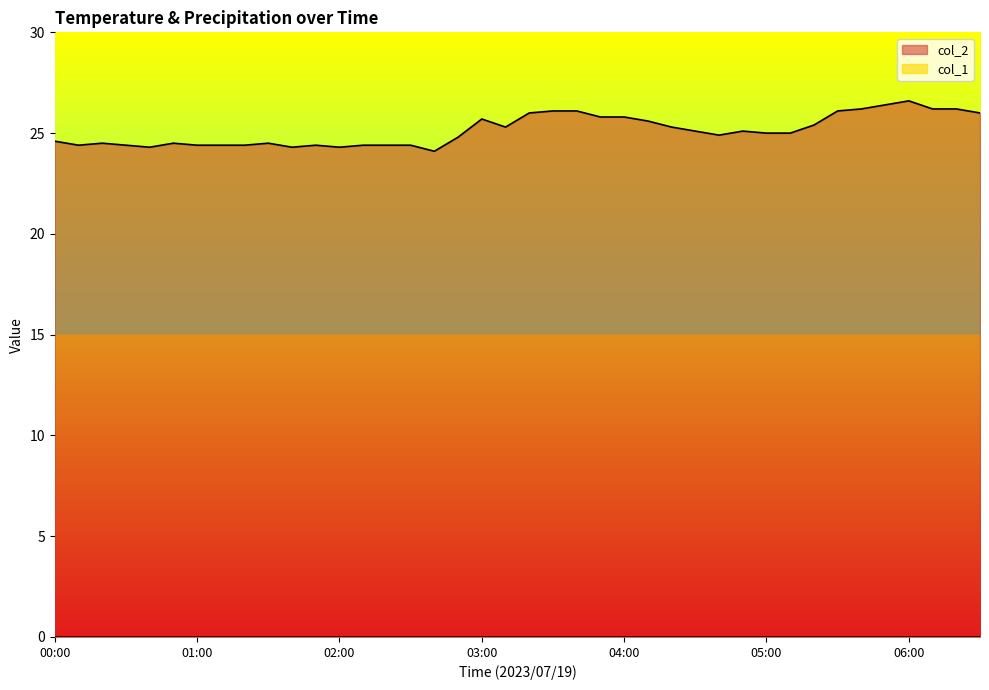

Is it true that the value at 04:40 is 10.9?

False